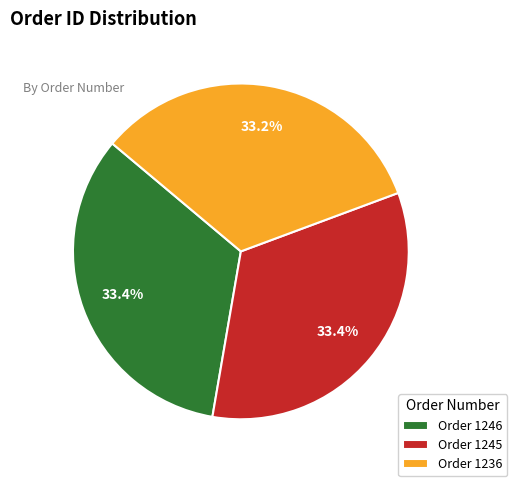

How much of the chart is everything except Order 1246?

66.6%